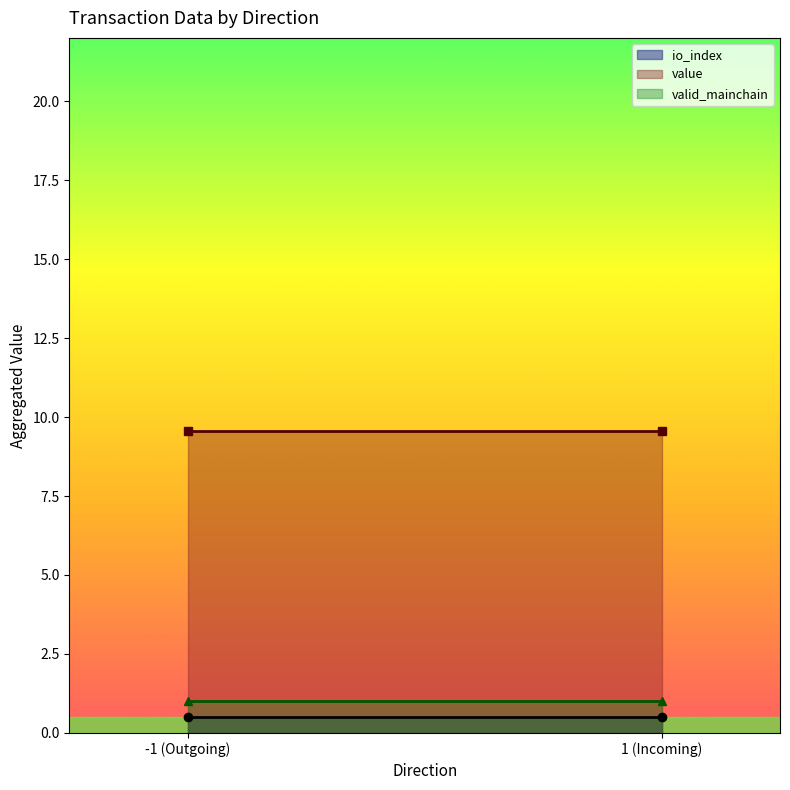

Does the chart have visible grid lines?

No